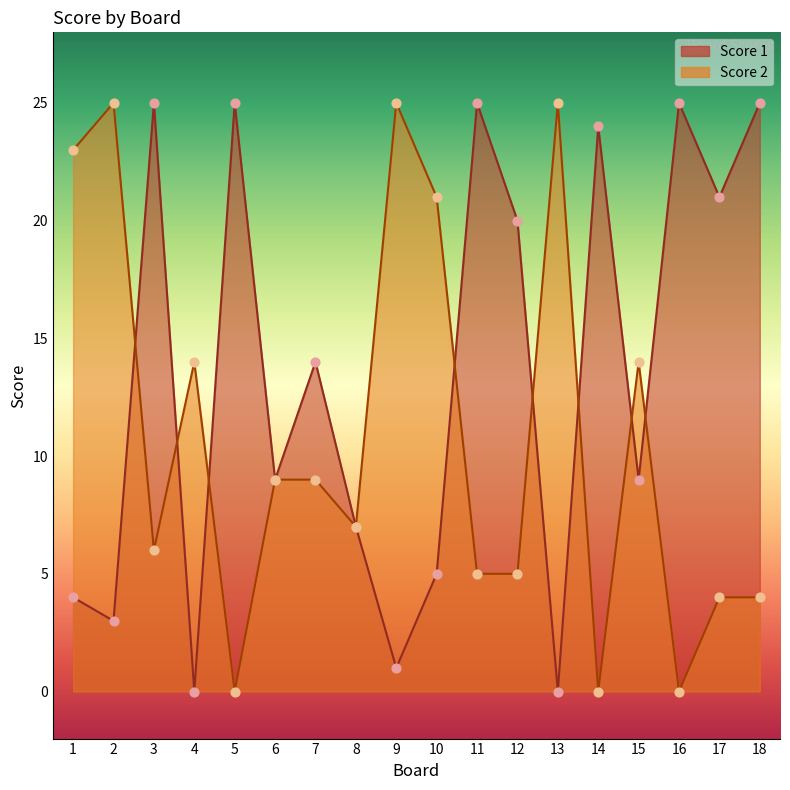

At how many categories does at least one series exceed 24?

8